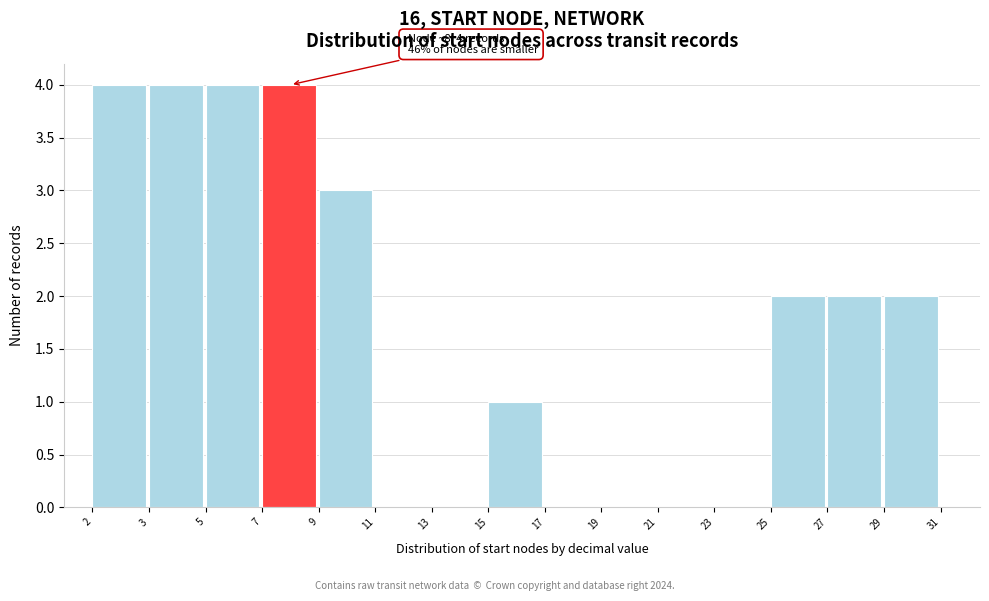

Reading left to right, extract all data points from this chart.

2=4	3=4	5=4	7=4	9=3	11=0	13=0	15=1	17=0	19=0	21=0	23=0	25=2	27=2	29=2